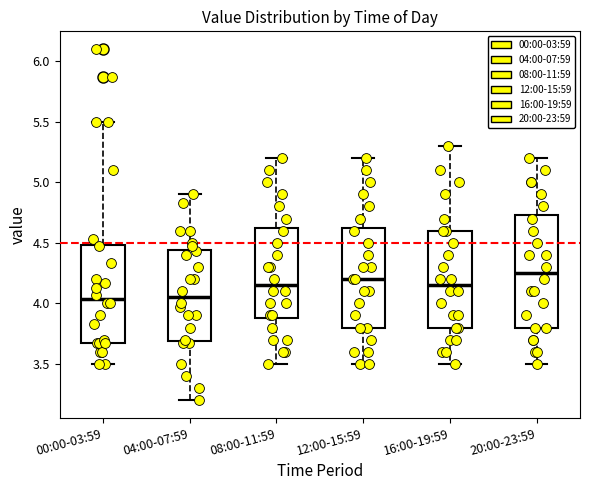

Comparing the boxes themselves (not the whiskers), which one is the tallest?

20:00-23:59